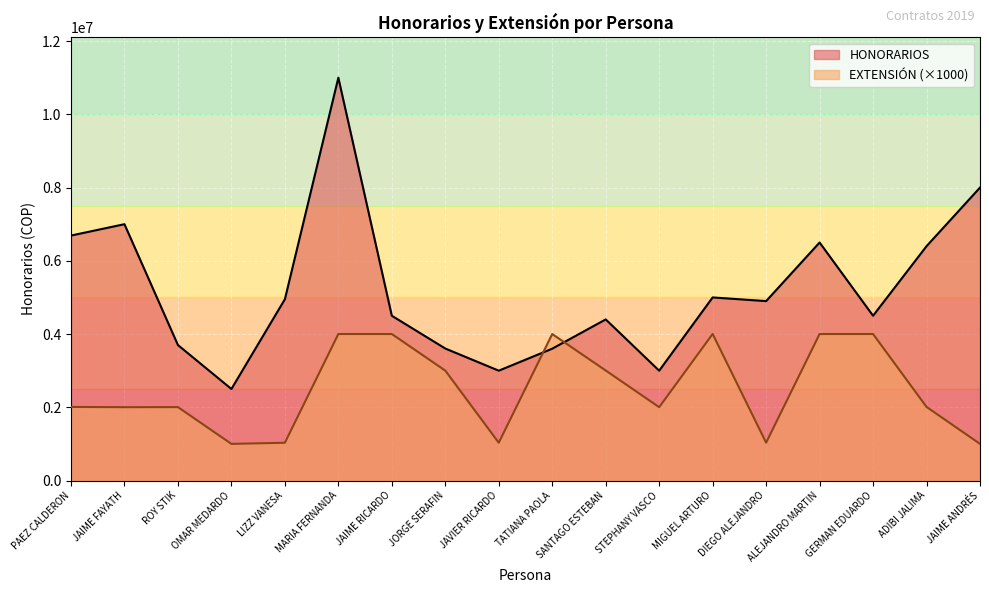

What is the highest value of the HONORARIOS series?

11000000